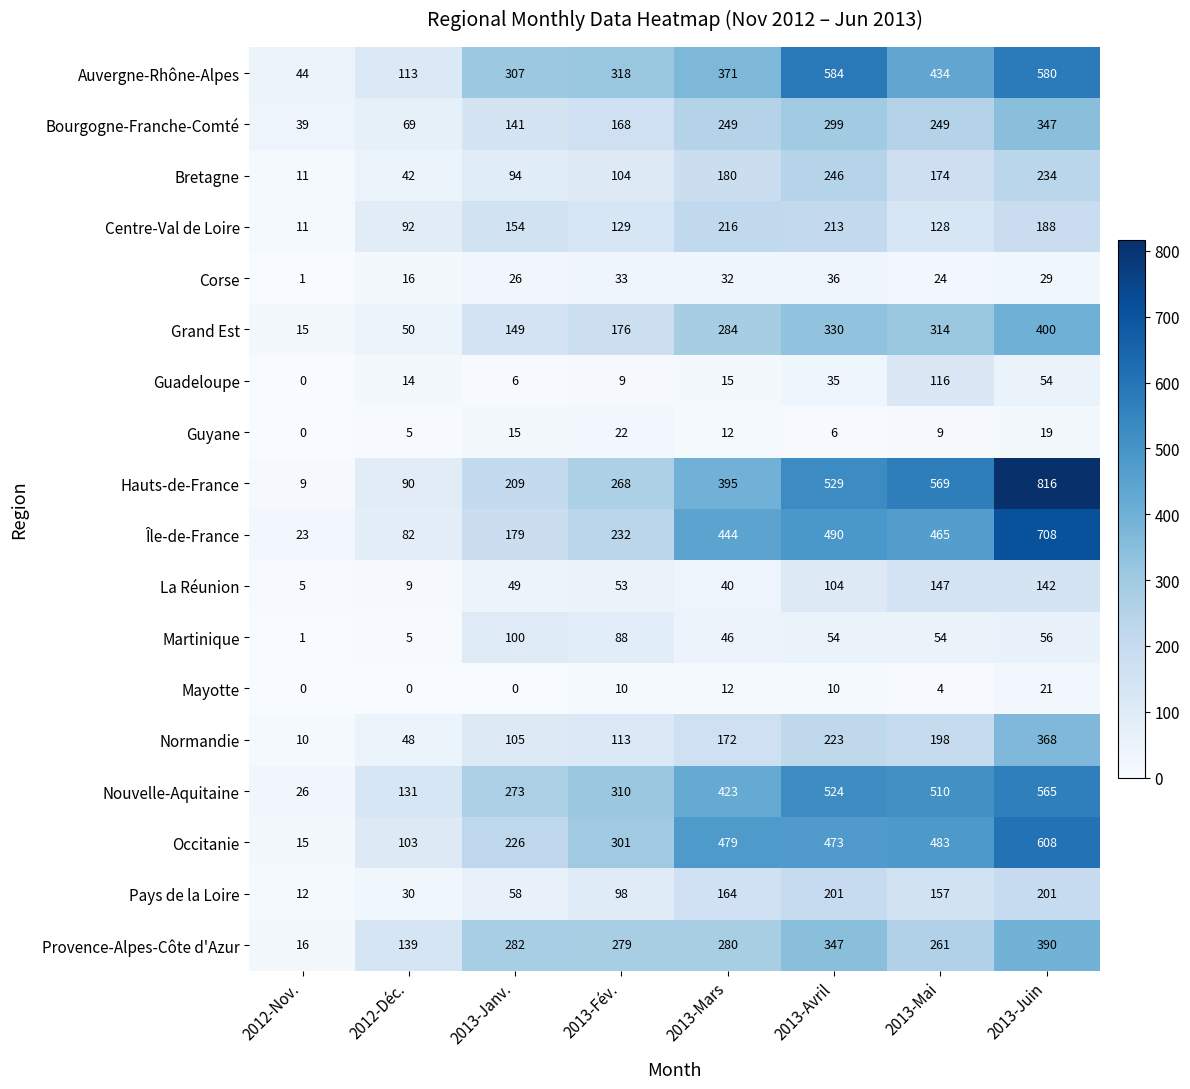

Read the Bretagne value at 2013-Mars, to the nearest 5.

180